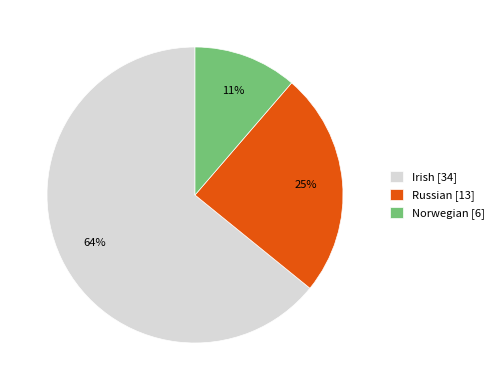

Do Russian [13] and Norwegian [6] together represent more than half of the pie?

No